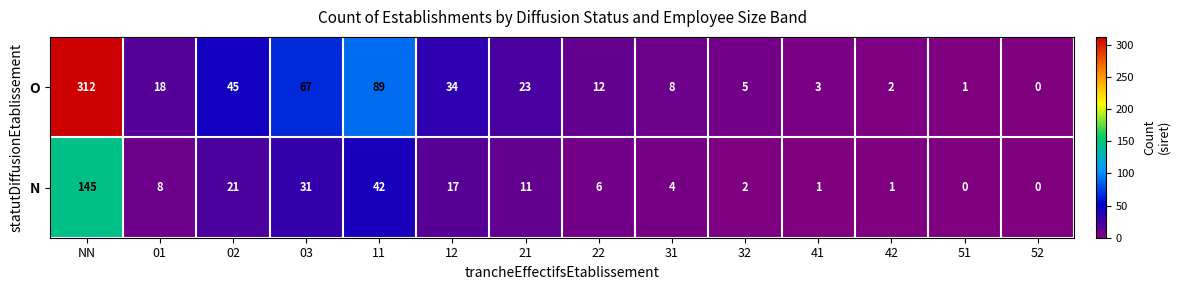

Rank the series by their maximum value, from lowest to highest.

N, O